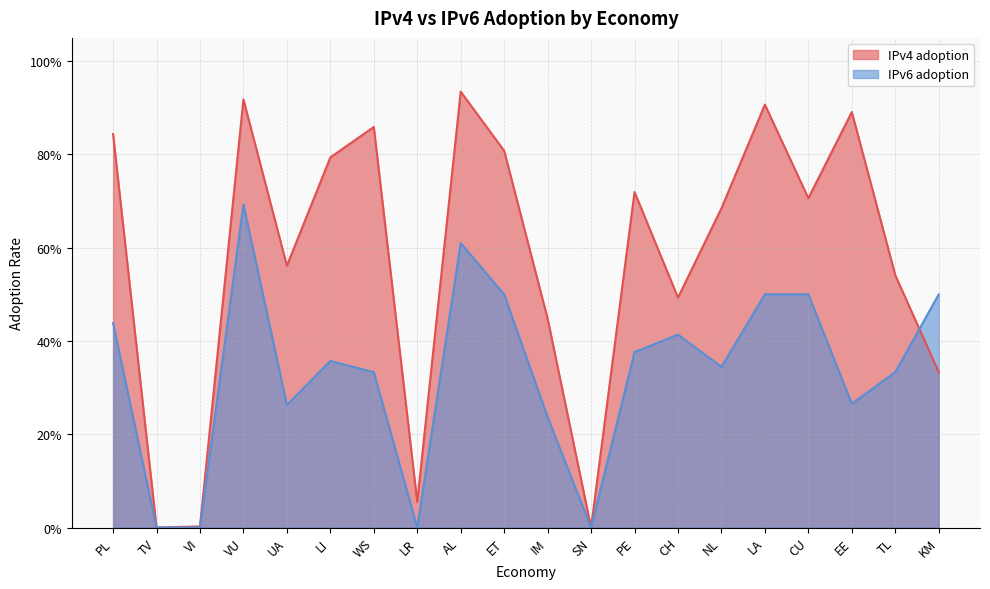

The value of IPv6 adoption at CH is 0.6. True or false?

False